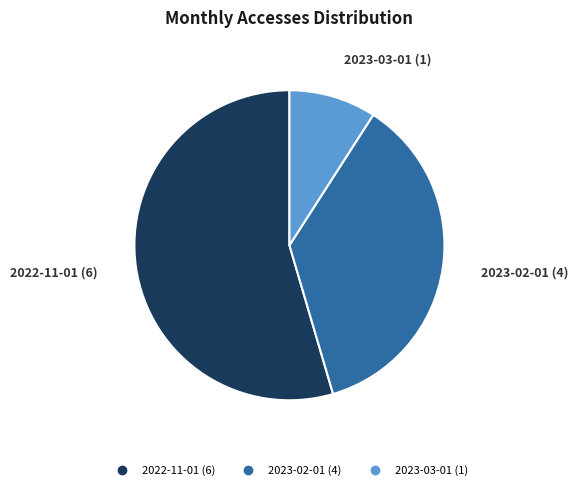

Is the sum of 2023-02-01 and 2022-11-01 greater than half?

Yes